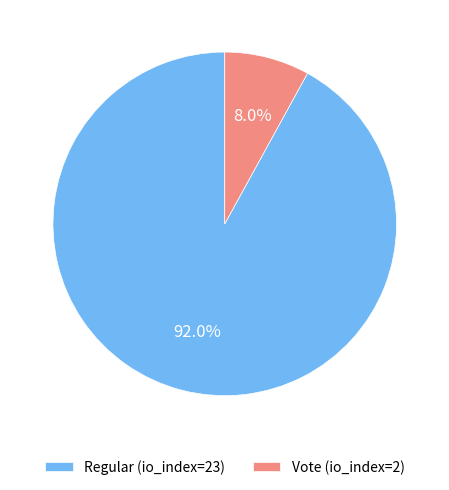

Which slice represents more than half of the pie?

Regular (io_index=23)